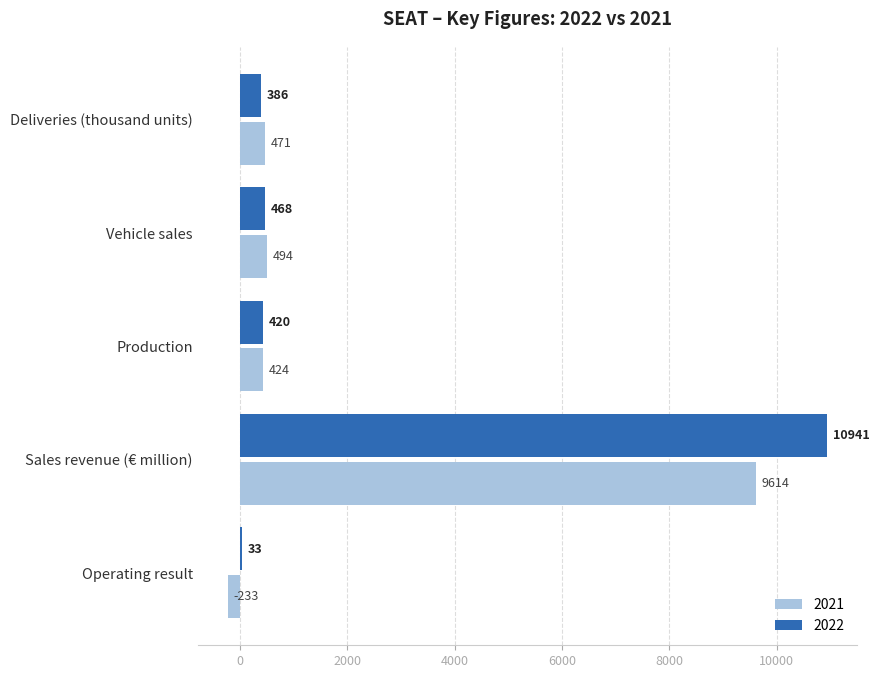

Is it true that 2021 equals 494 at Vehicle sales?

True